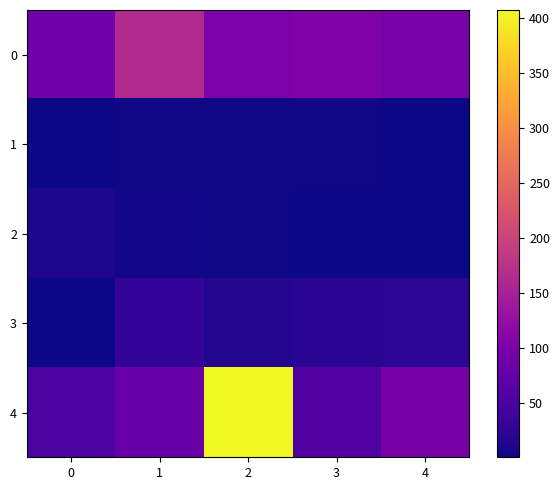

Which series has the largest range (max minus min)?

4